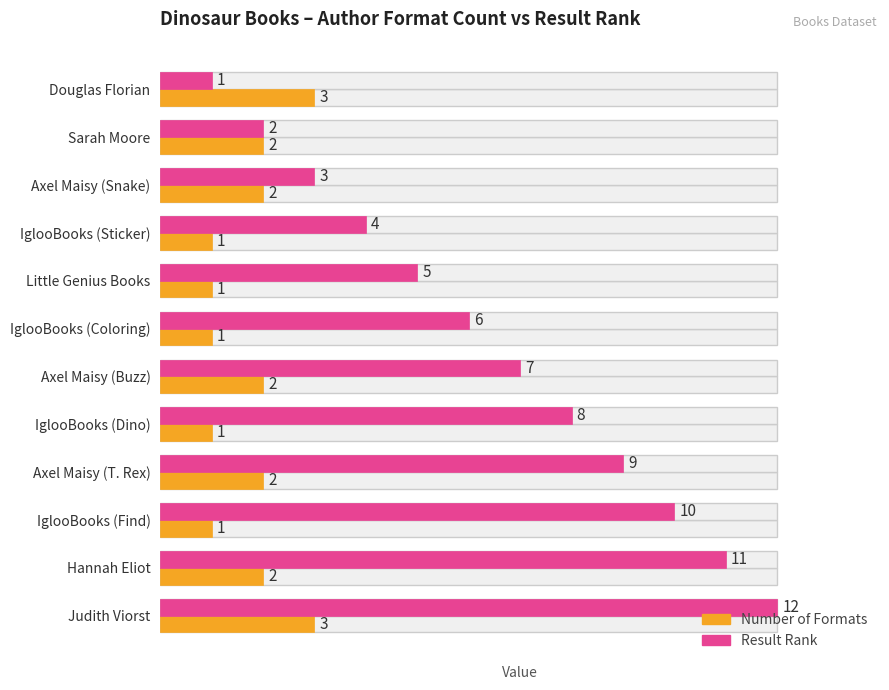

Which series has the widest spread of values?

Result Rank